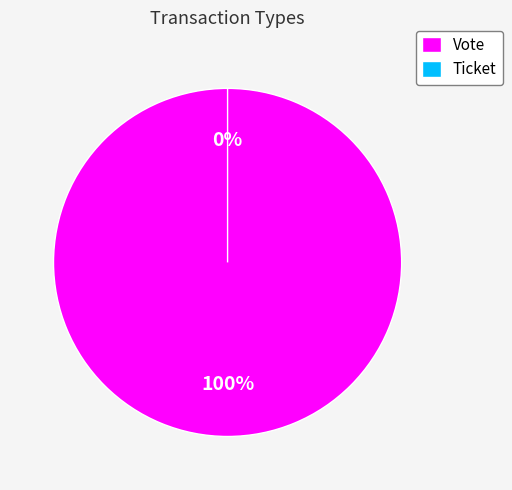

Is it true that Ticket is 0% of the pie?

True